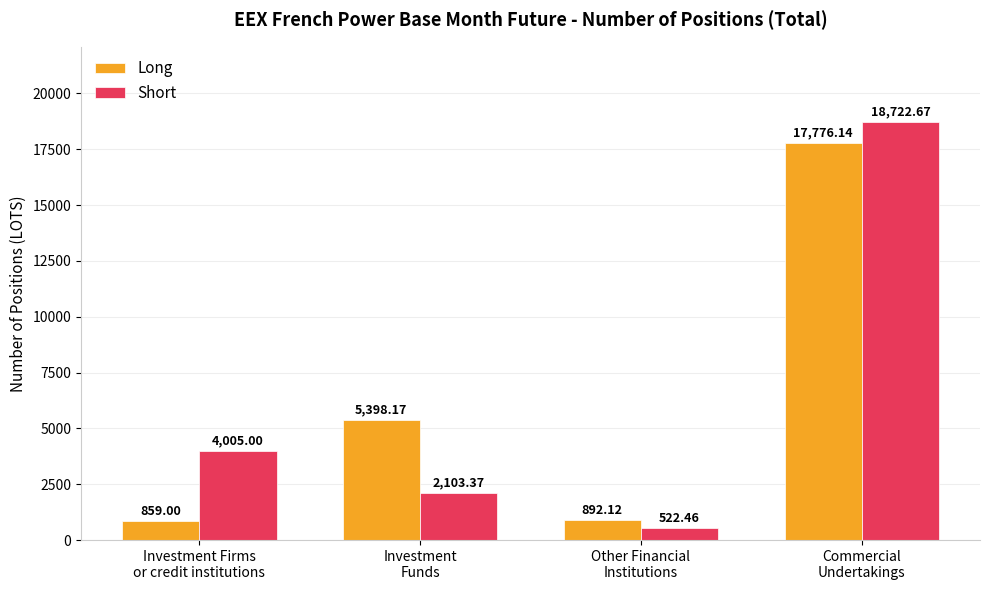

Where does the Long series first go above 5398?

Investment
Funds